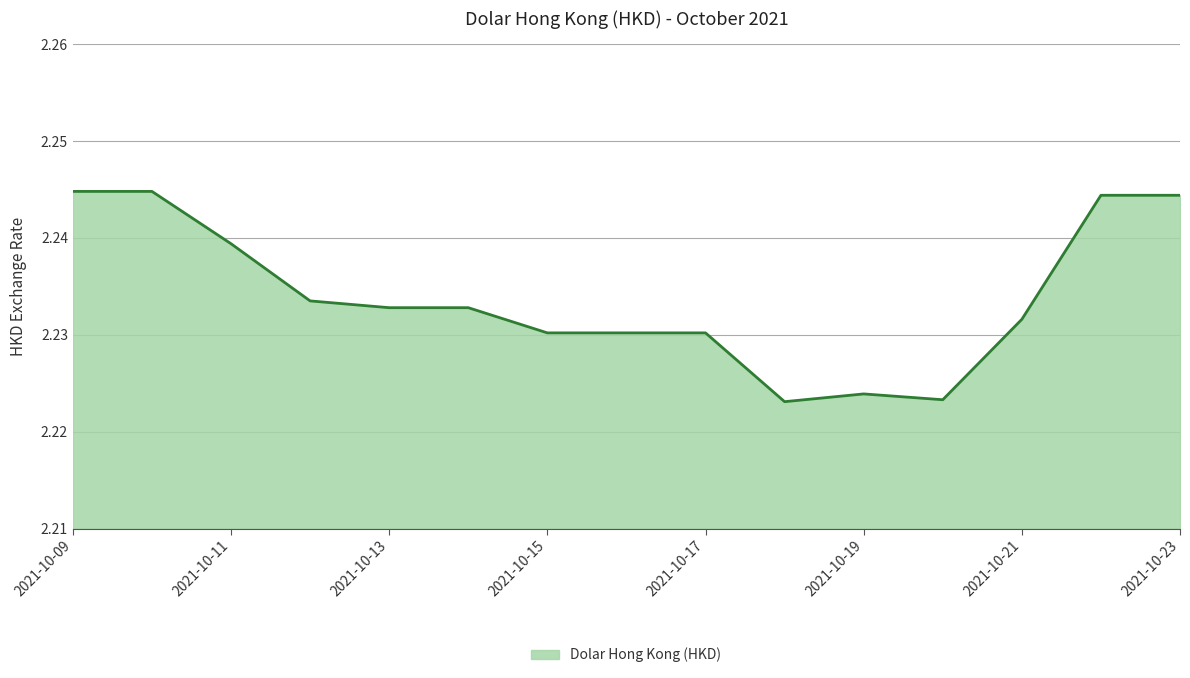

Which category has the highest value across all series?

2021-10-09